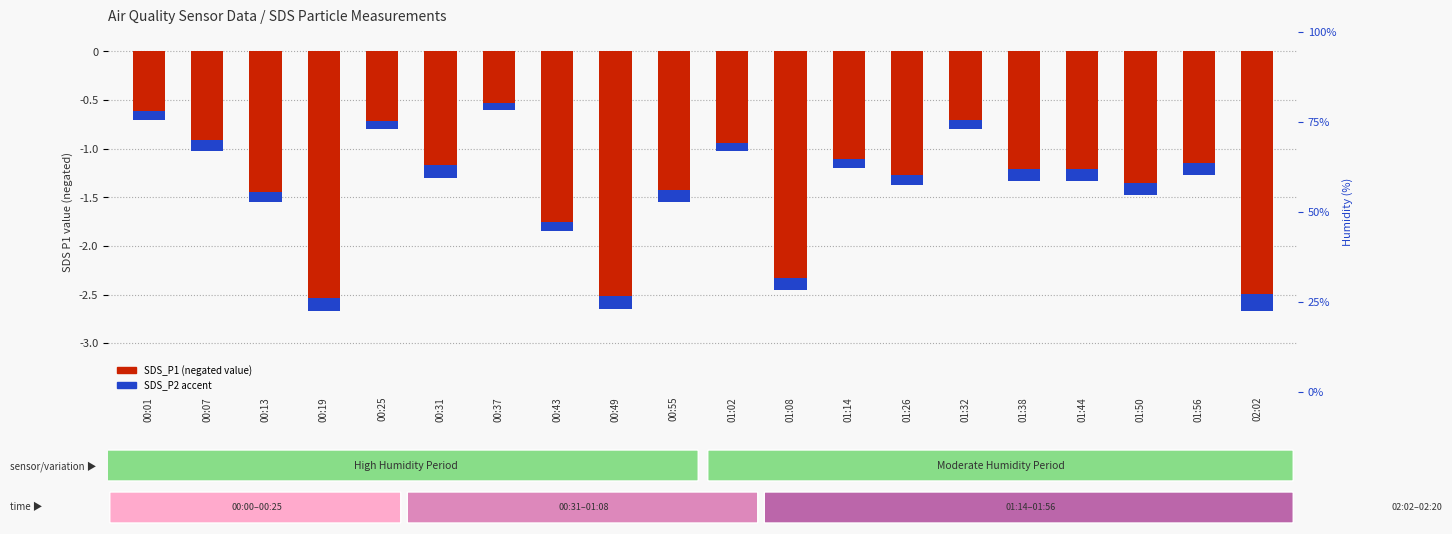

What is the minimum value shown in the chart?

-2.7